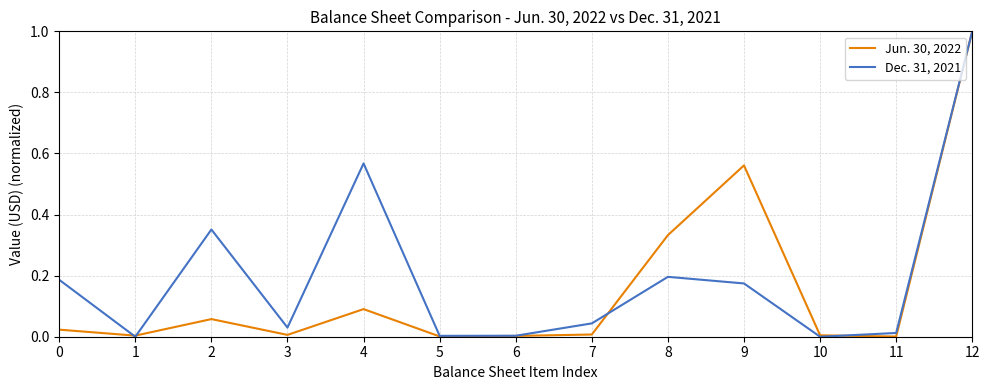

True or false: Dec. 31, 2021 and Jun. 30, 2022 intersect in this chart.

True